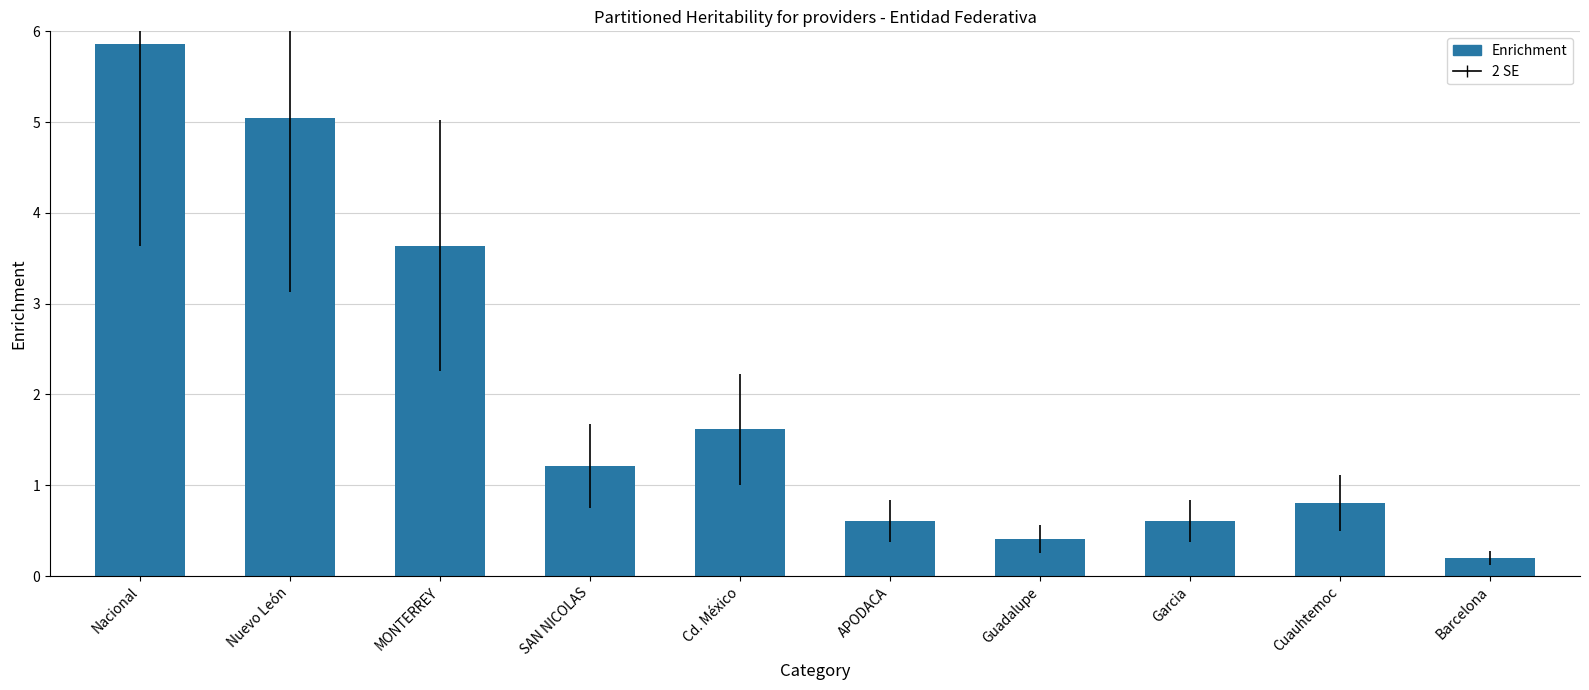

Are the bars horizontal?

No